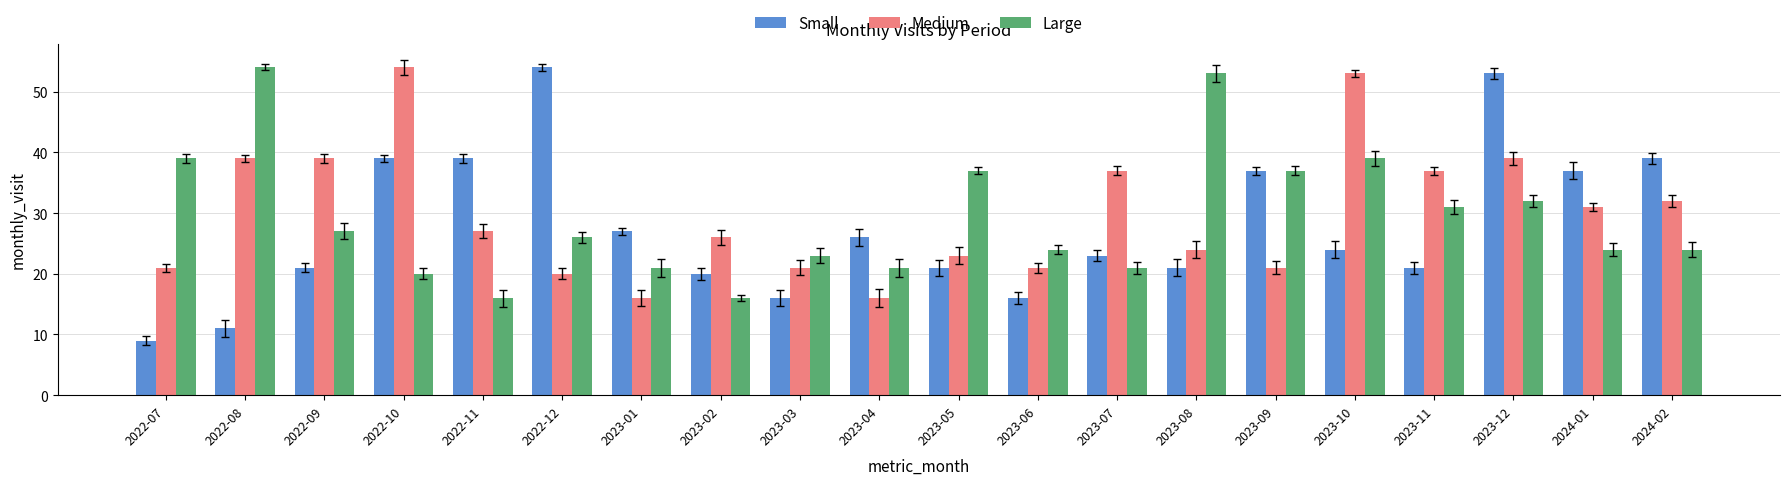

Which series has the largest range (max minus min)?

Small